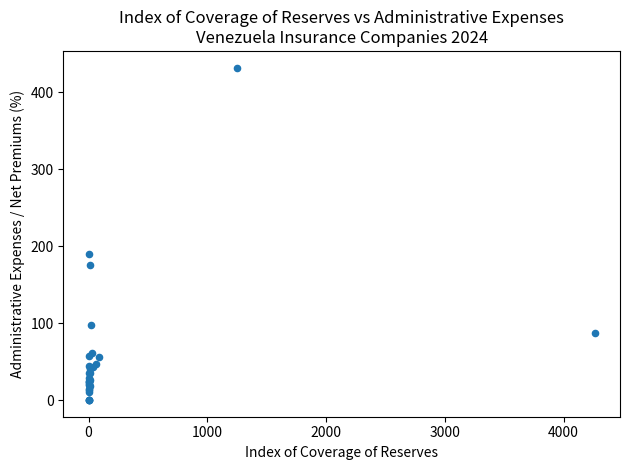

What Y value in the scatter plot is closest to 216?

190.2